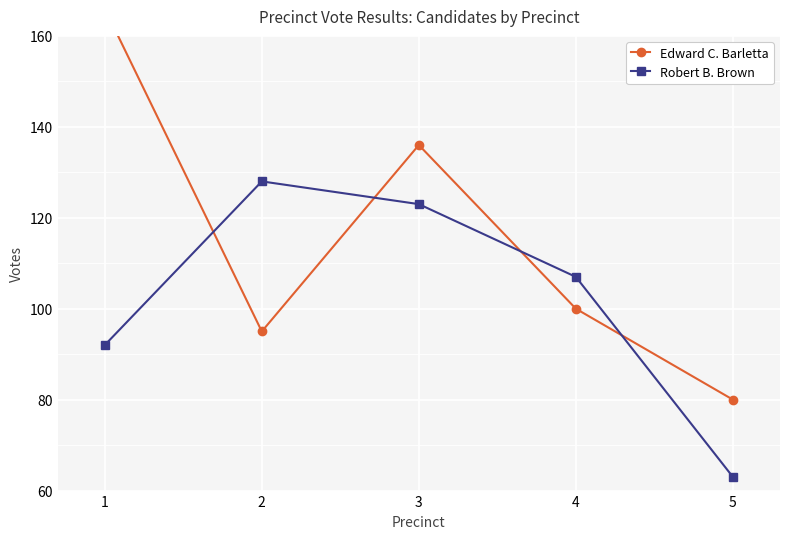

How many times do Robert B. Brown and Edward C. Barletta cross each other?

4